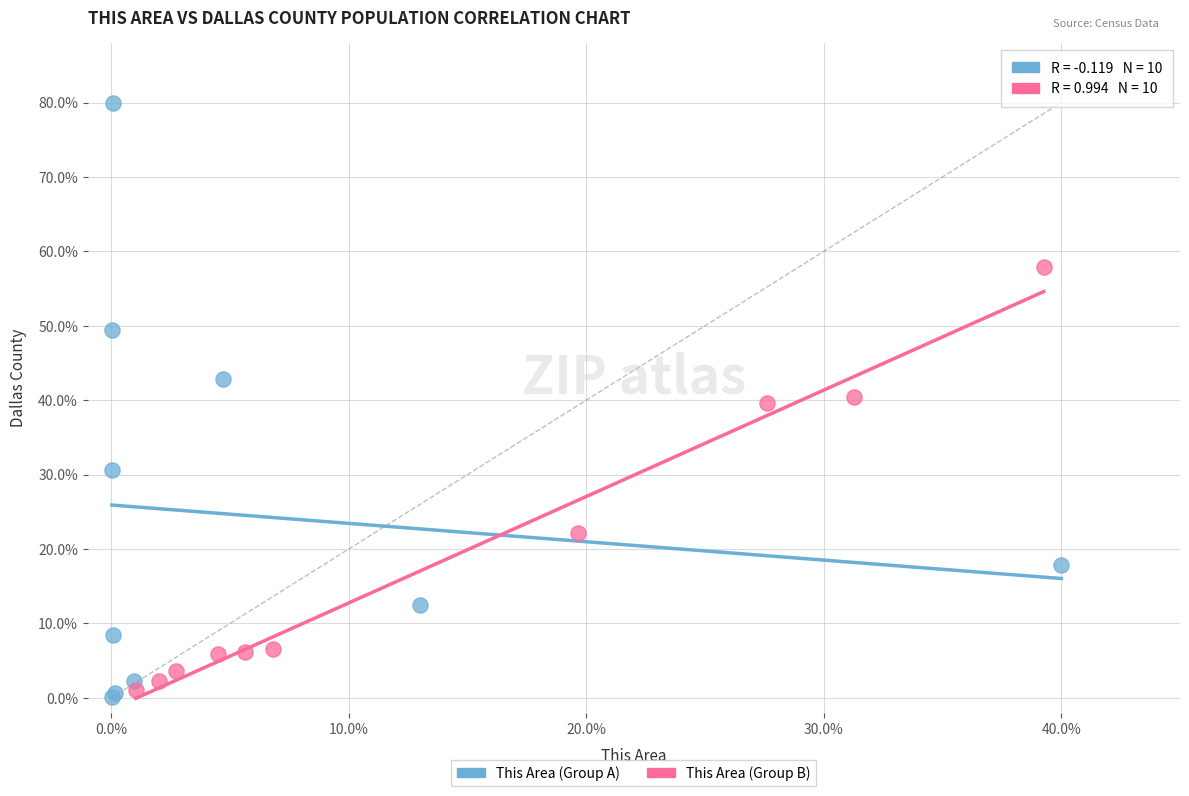

Which series has the largest Y range (max minus min)?

This Area (Group A)